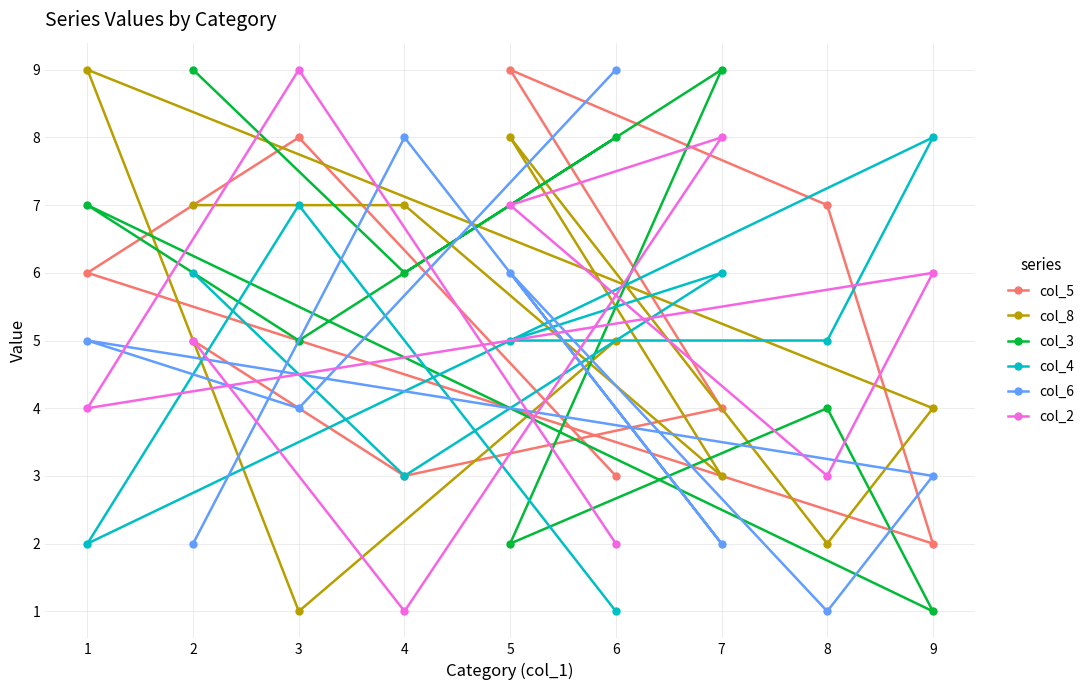

What are all the series names shown in the legend?

col_5, col_8, col_3, col_4, col_6, col_2